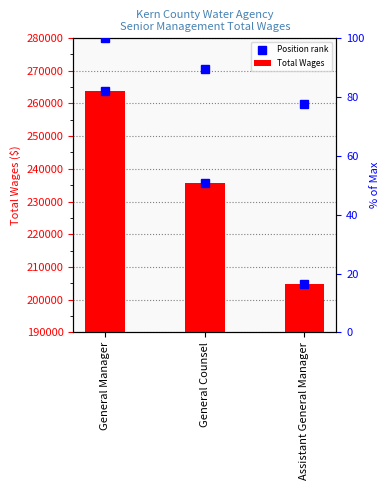

At which category is the sum across all series the highest?

General Manager